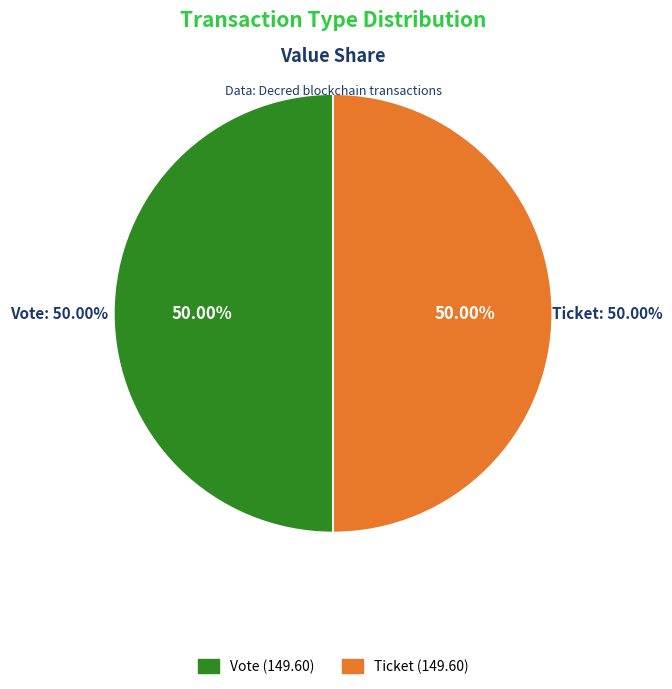

Combined, do Vote (io_index=1) and Ticket (io_index=0) account for over 50%?

Yes